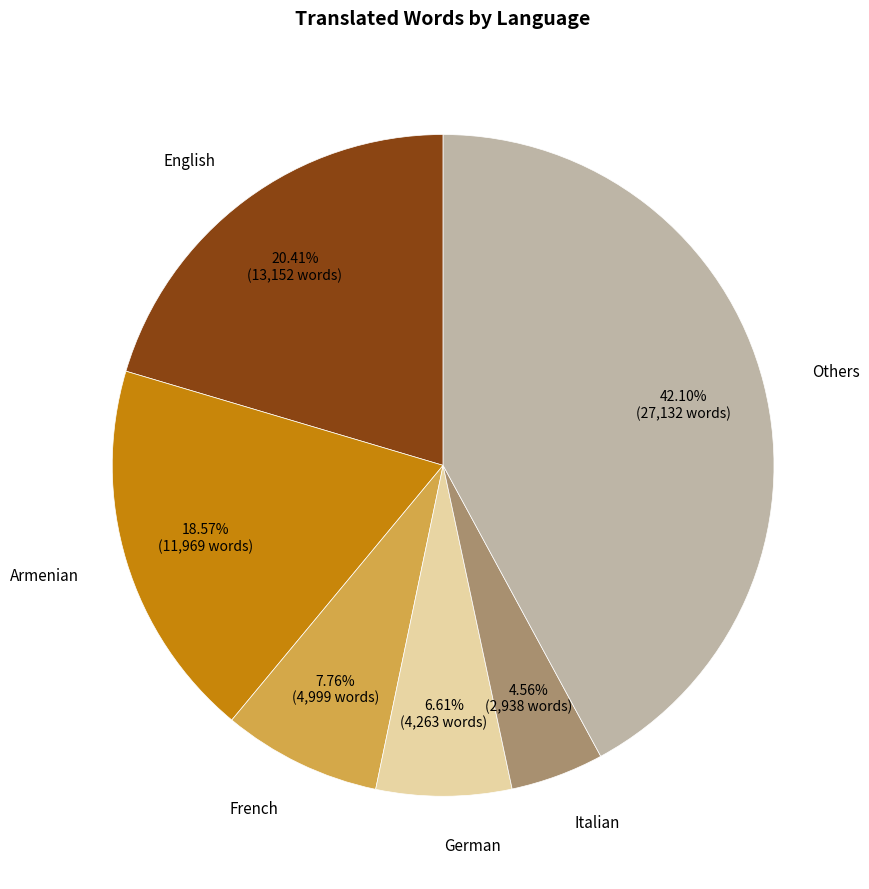

Combined, do Italian and German account for over 50%?

No